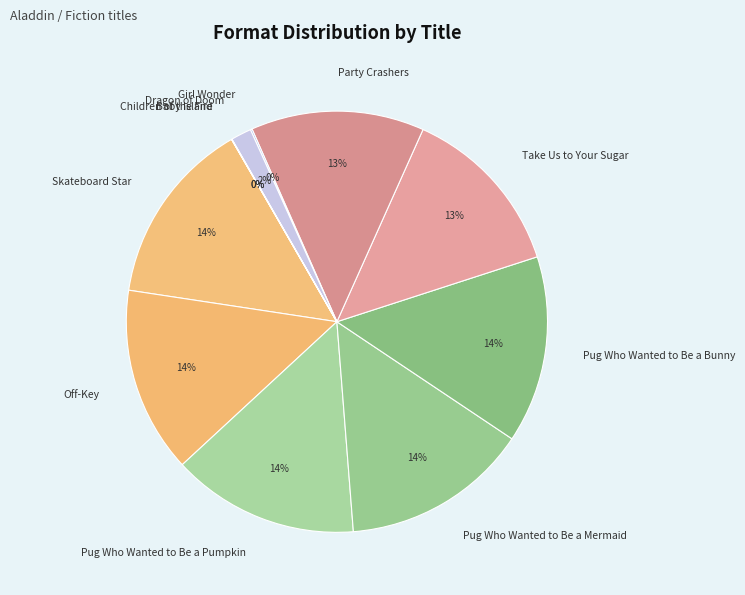

To the nearest percent, what is the combined percentage of Pug Who Wanted to Be a Mermaid and Dragon of Doom?

16%